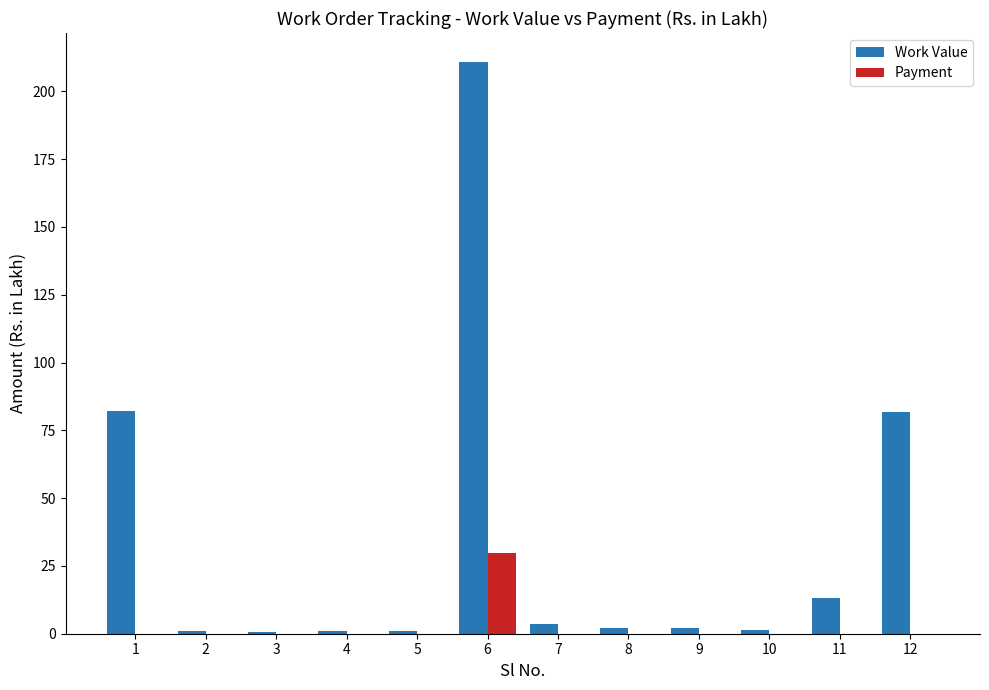

How many distinct data groups are displayed?

2